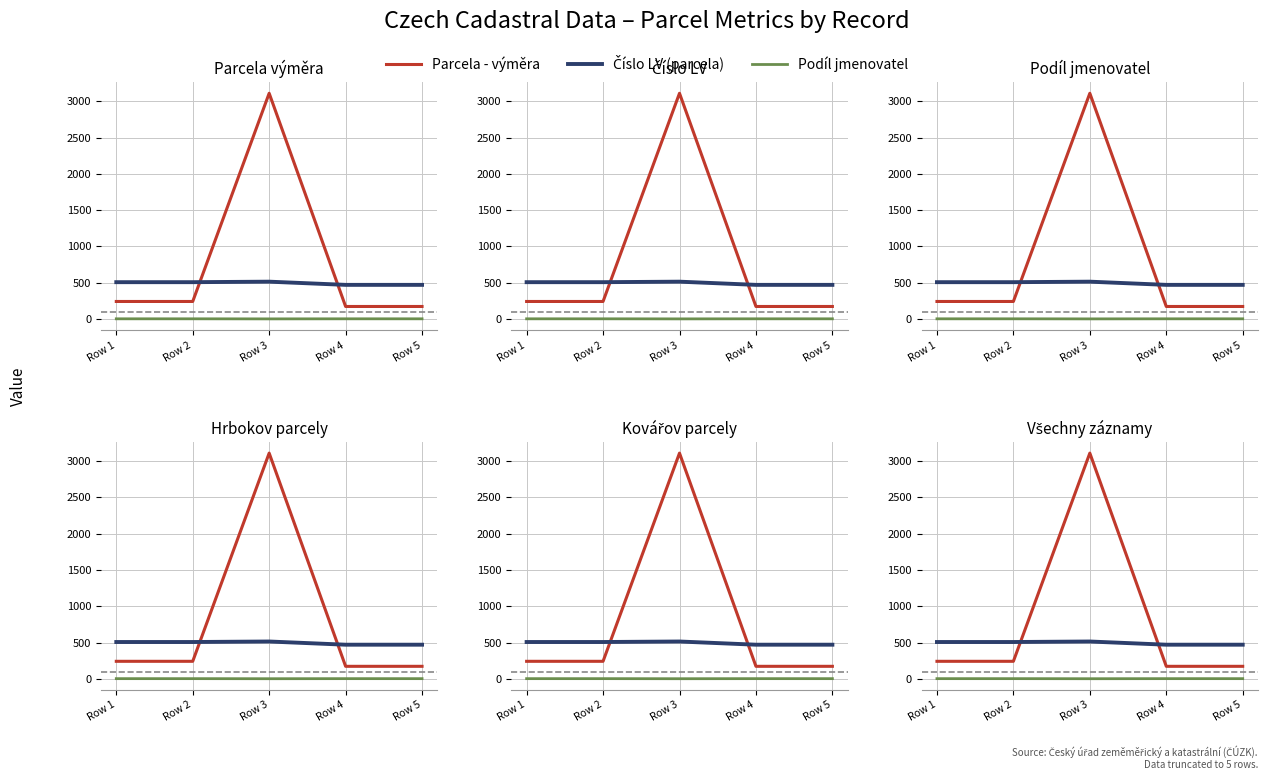

Does the chart display data point markers on the line(s)?

No